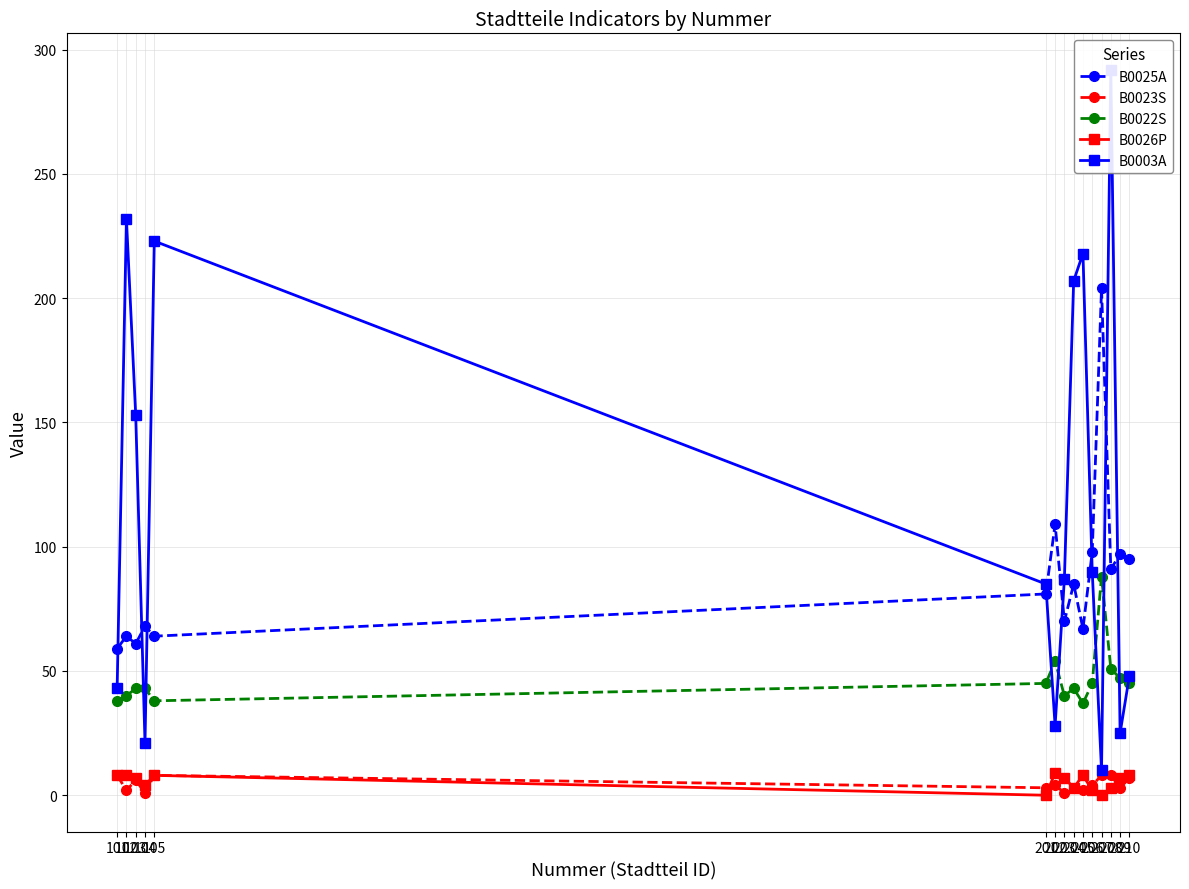

Is it true that B0023S equals 3 at 209?

True